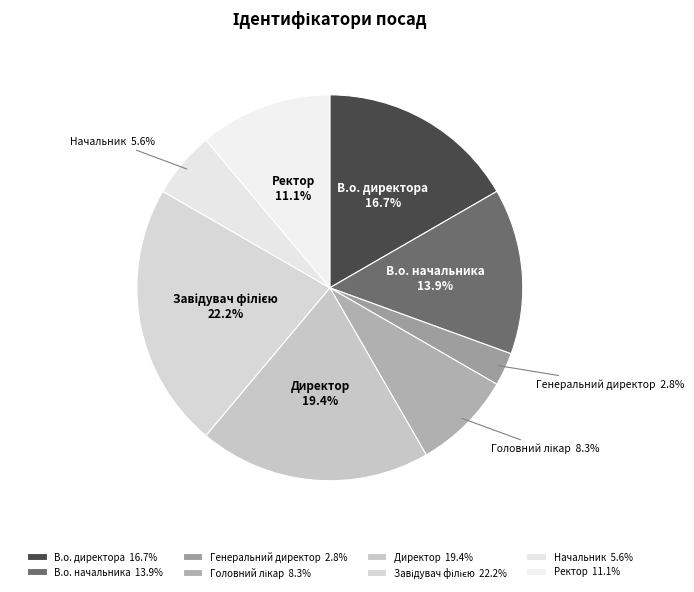

To the nearest percent, what is the difference between the Директор and В.о. директора slice percentages?

3%